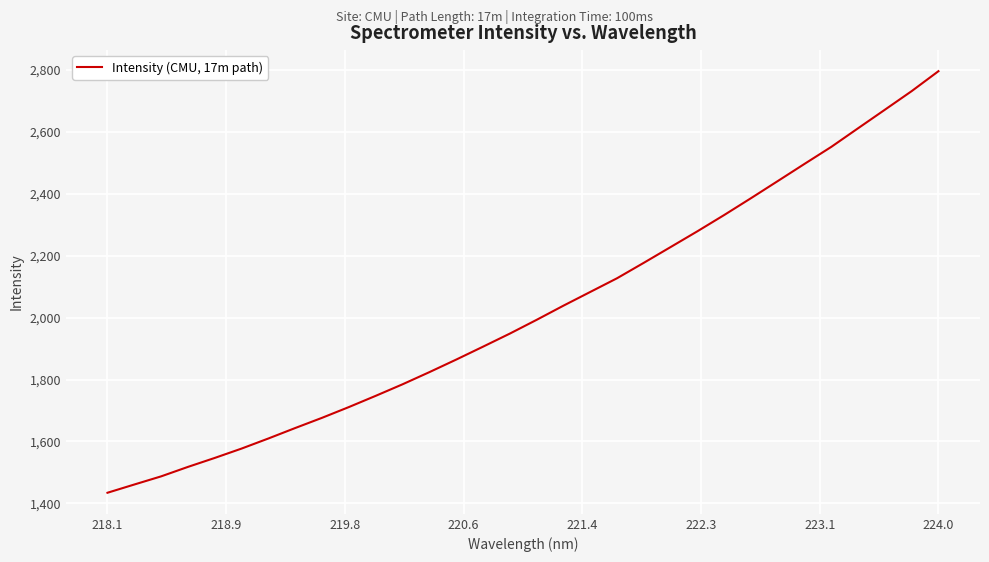

What is the difference between the maximum and minimum values?

1362.7